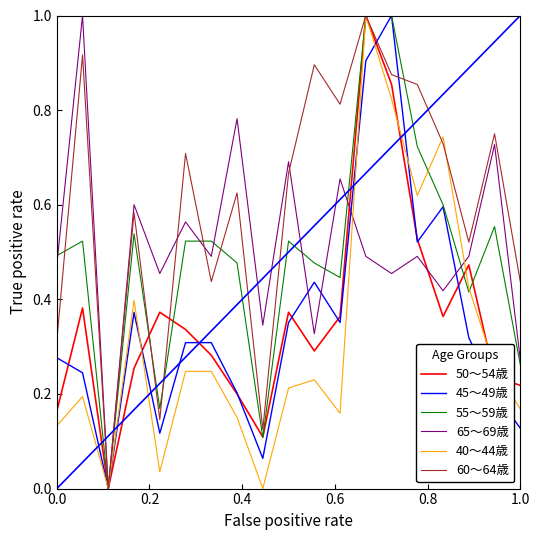

What is the maximum value for 55～59歳?

1.0